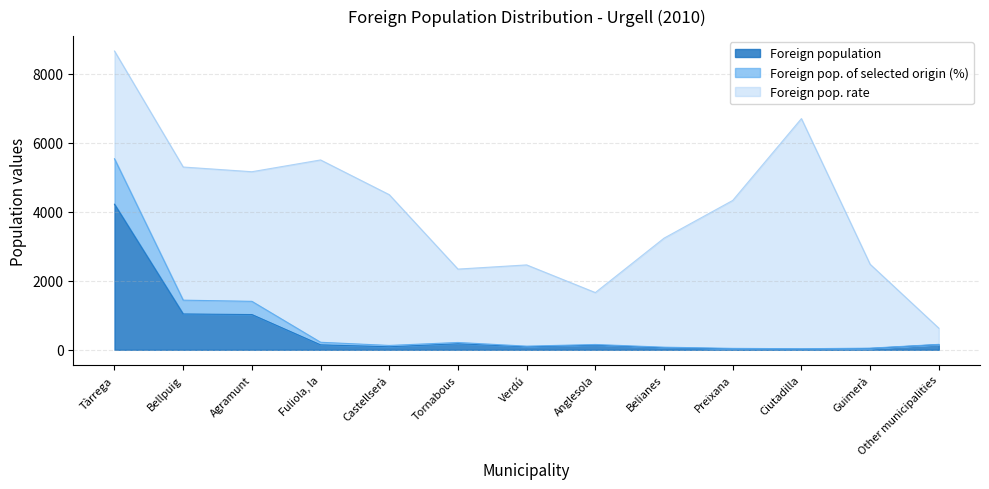

Does the chart display data point markers on the line(s)?

No